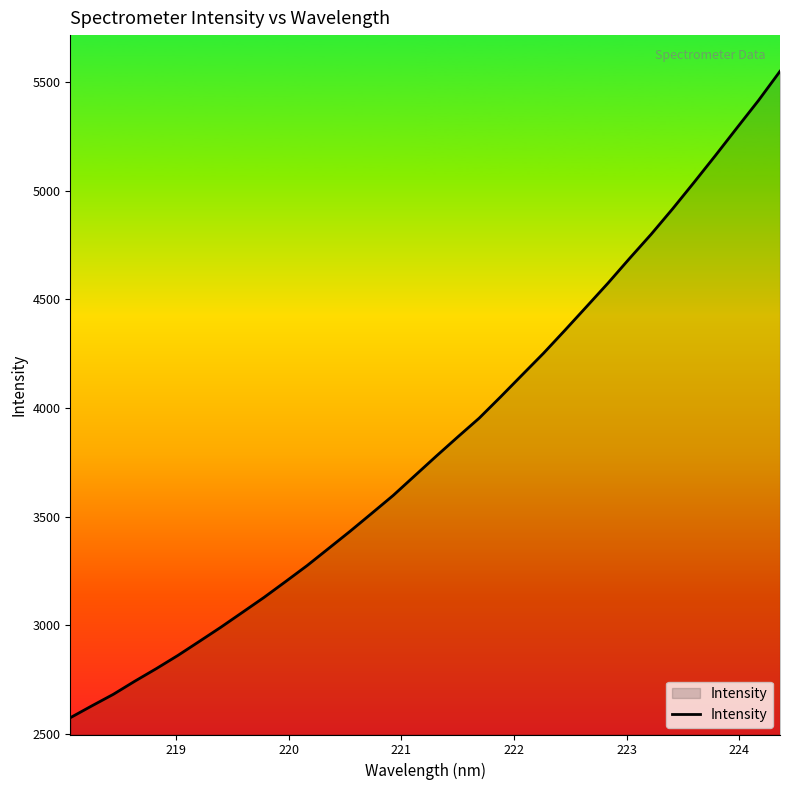

True or false: the data has more than 1 interior local peaks.

False